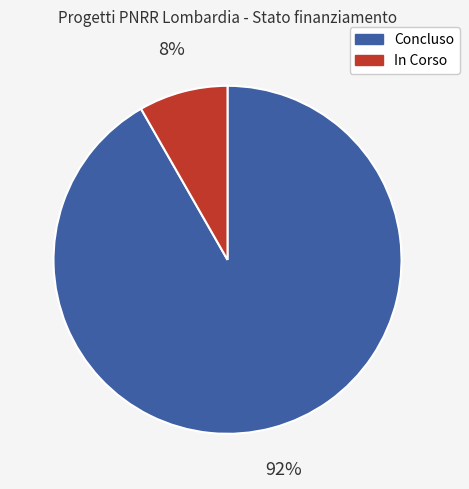

How many slices are in this pie chart?

2